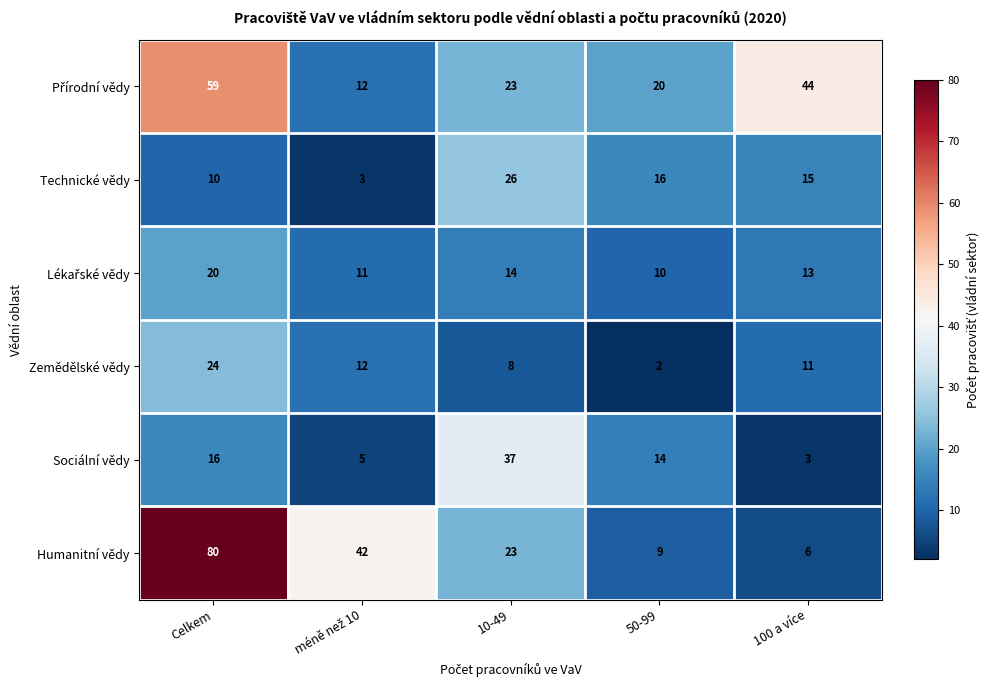

What is the greatest value displayed?

80